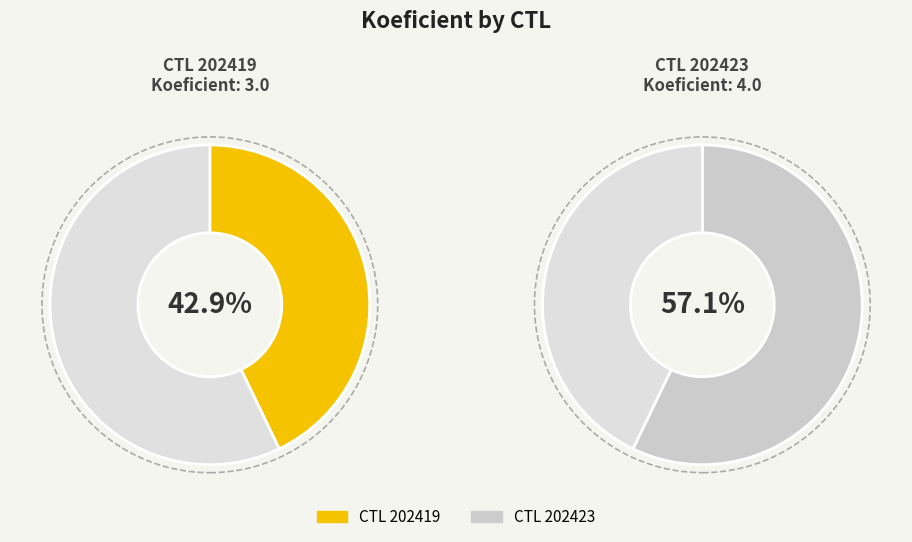

Is it true that 202423 is 68% of the pie?

False